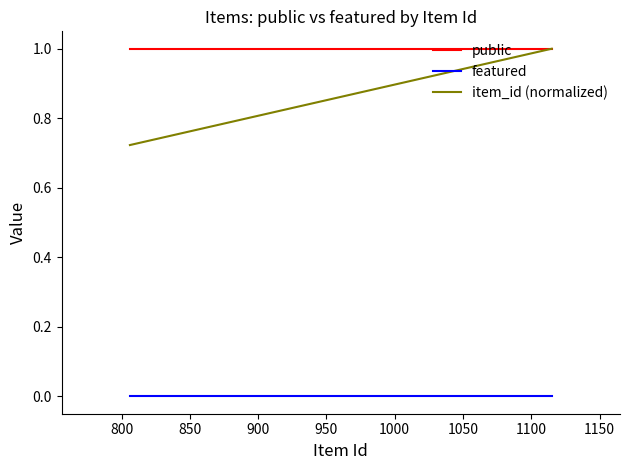

Which series has the largest total across all categories?

public